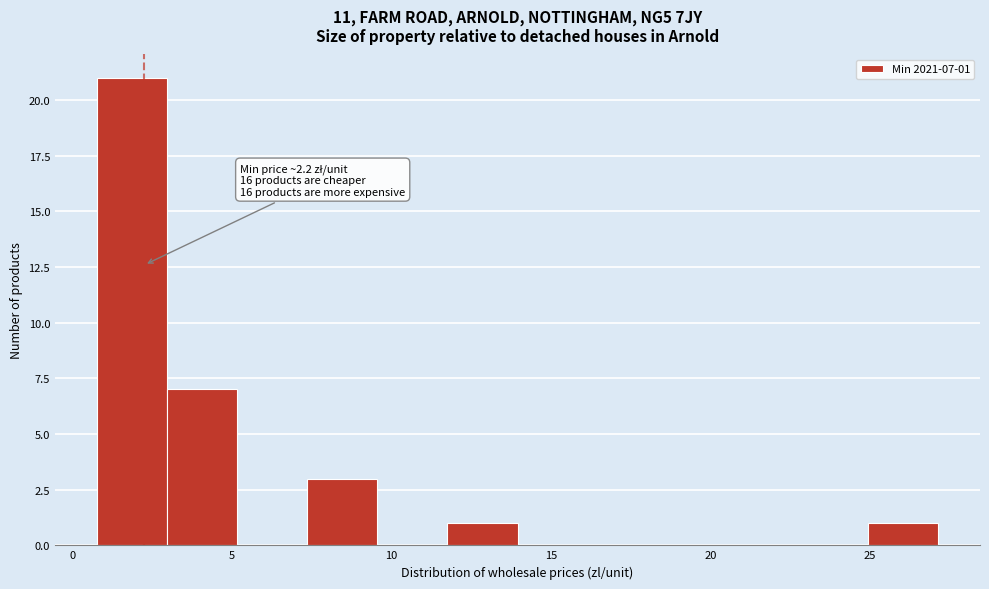

Which range on the x-axis has the tallest bar?

1.0 to 3.0